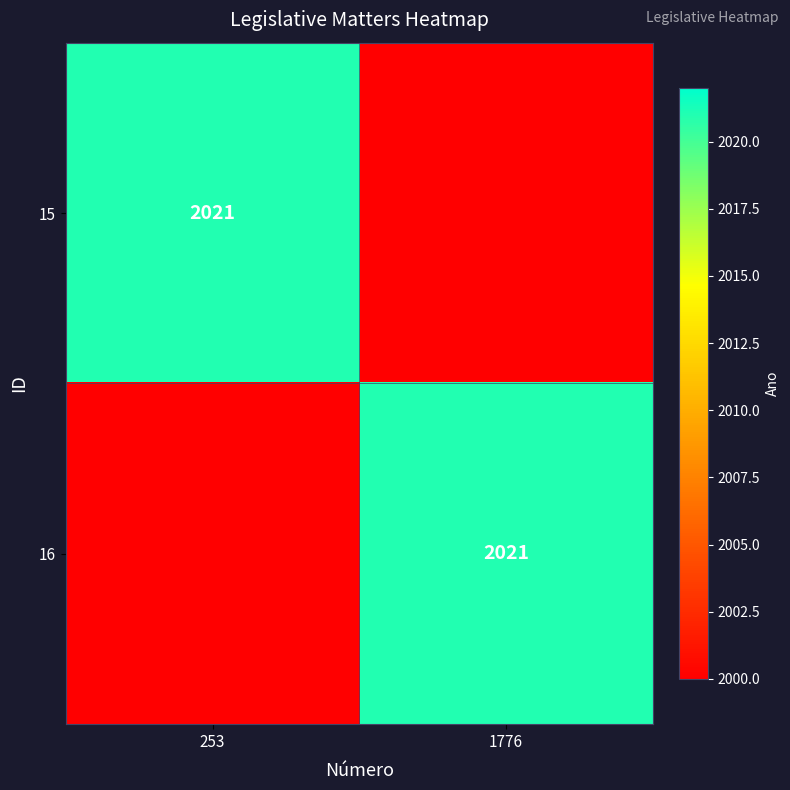

True or false: 16 has a value of 936 at 253.

False